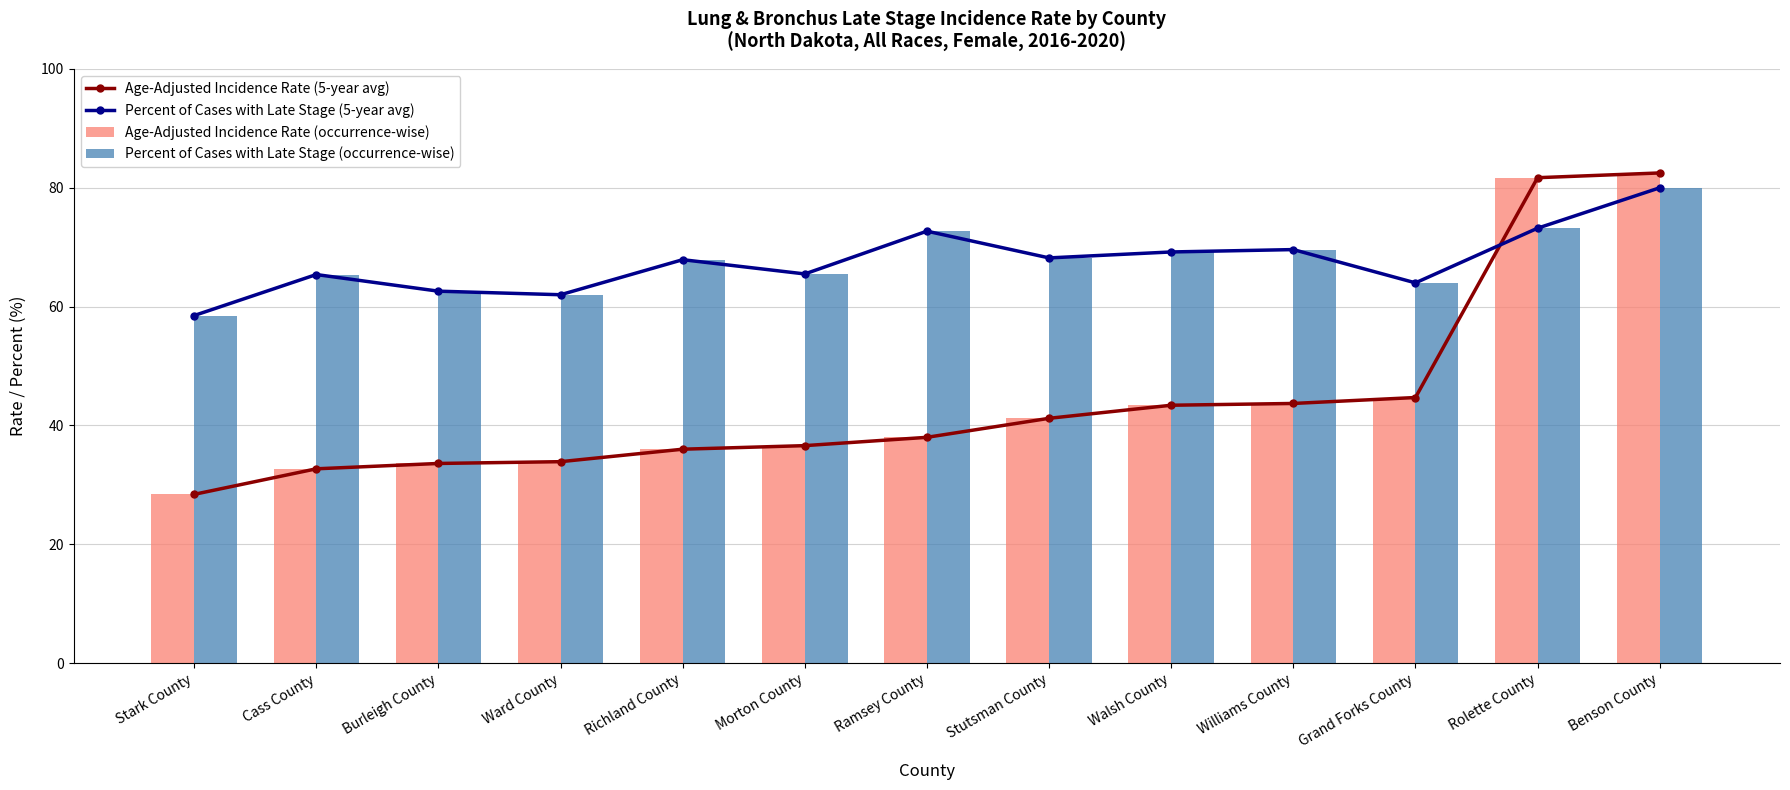

What position from the left is Morton County?

6